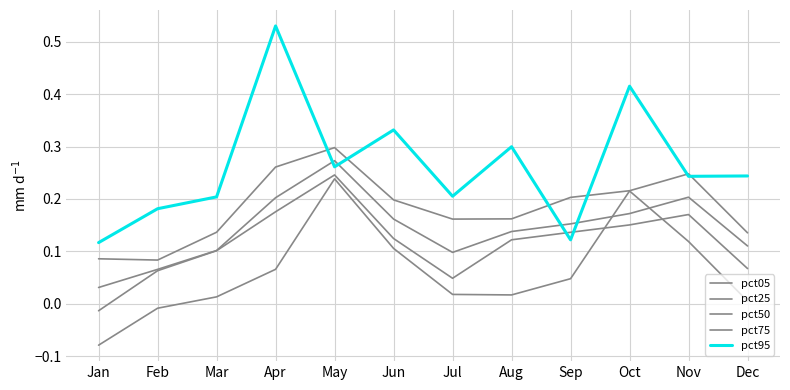

Between which two adjacent categories do pct75 and pct95 first intersect?

Apr and May